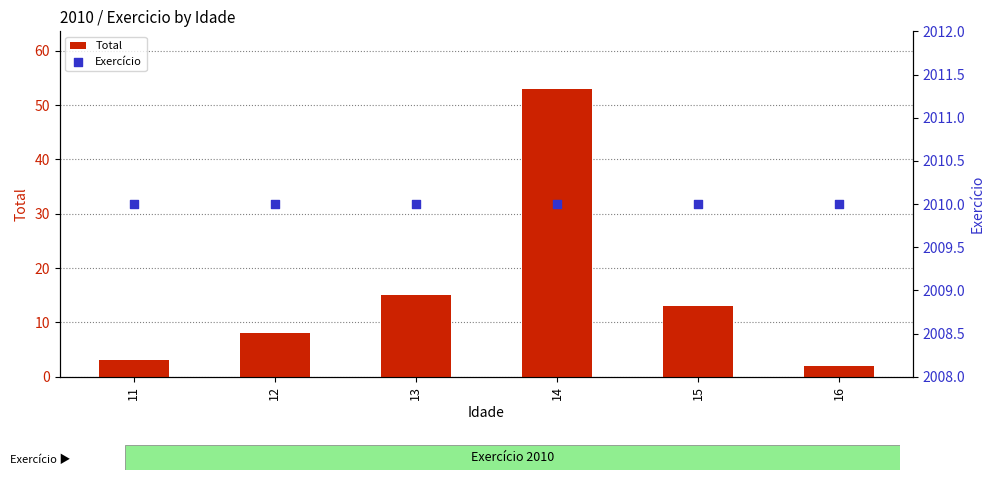

What is the total value across all series at 11?

2013